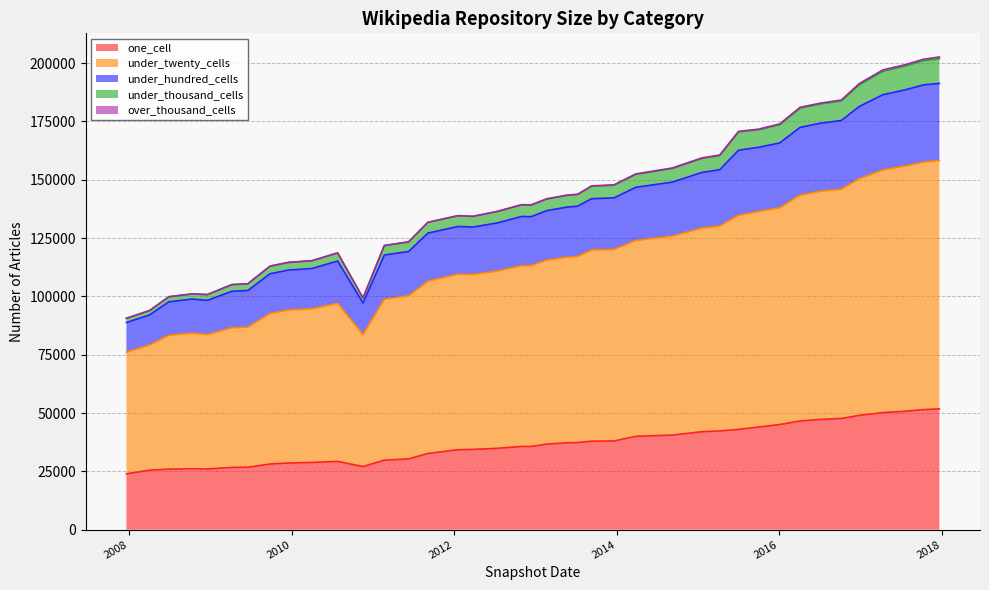

What is the label of the 37th point from the left?

2017-04-12